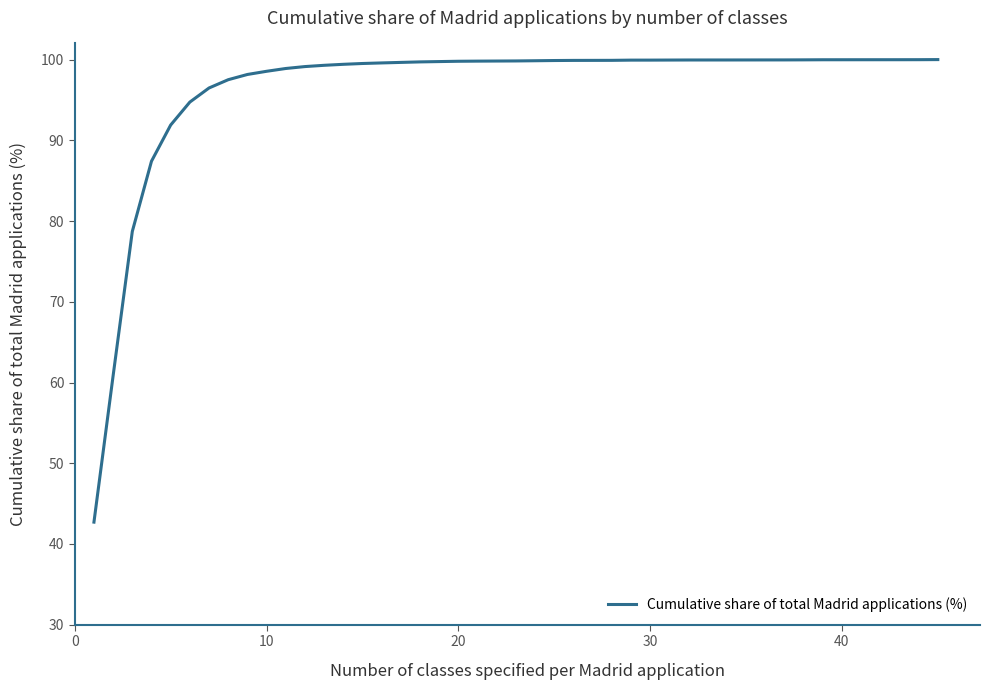

What is the minimum value shown in the chart?

42.7